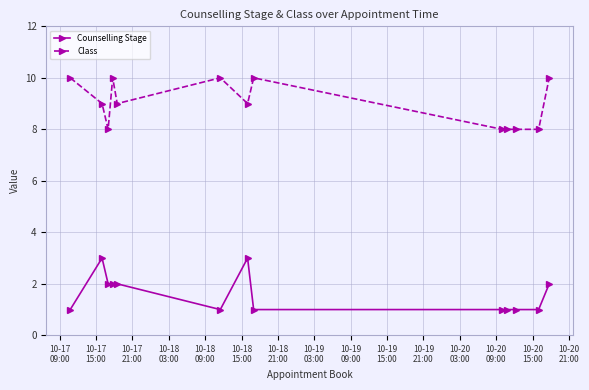

How many distinct data groups are displayed?

2